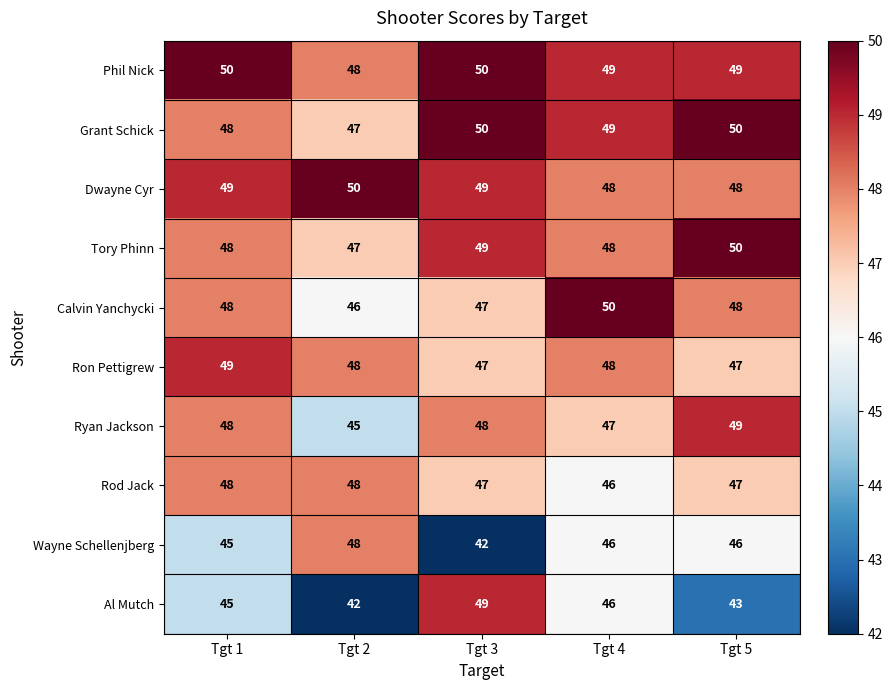

Is it true that Ron Pettigrew equals 12 at Tgt 4?

False